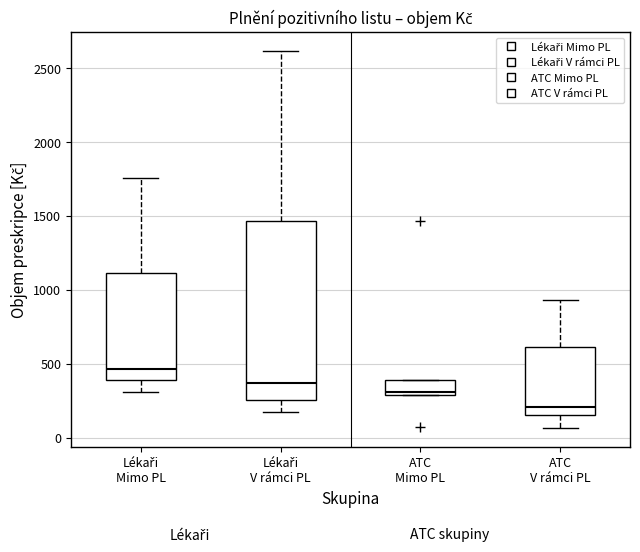

Reading left to right, transcribe this box plot: for each box, give where its median line is, the range the box spans, and where its two whiskers end, as read against the y-axis. The values are not printed on the chart, so give them approximately, as read against the axis.

Lékaři Mimo PL: median 450, box 400 to 1100, whiskers 300 to 1750
Lékaři V rámci PL: median 350, box 250 to 1450, whiskers 150 to 2600
ATC Mimo PL: median 300 (just above the box's lower edge), box 300 to 400, whiskers 300 to 400
ATC V rámci PL: median 200, box 150 to 600, whiskers 50 to 950